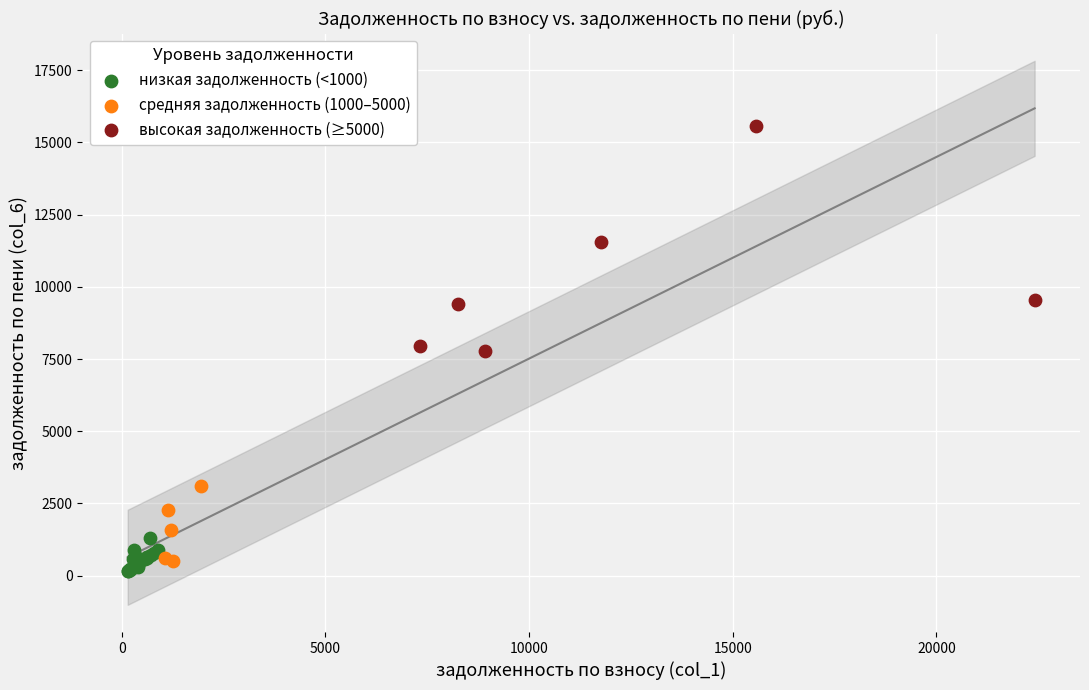

What are all the series names shown in the legend?

низкая задолженность (<1000), средняя задолженность (1000–5000), высокая задолженность (≥5000)